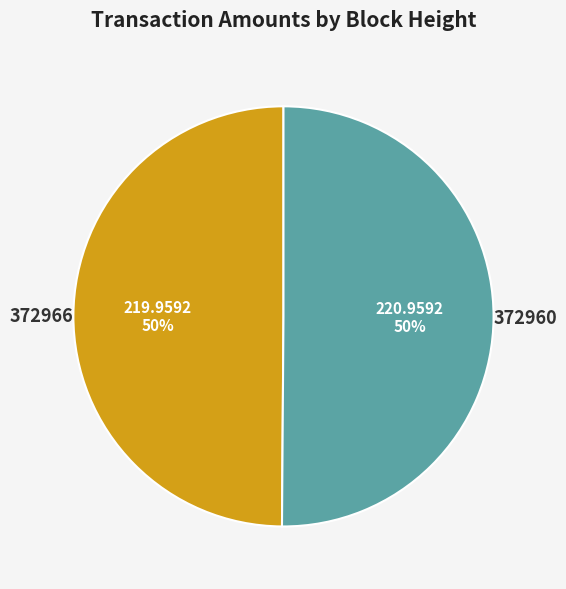

Is the sum of 372960 and 372966 greater than half?

Yes